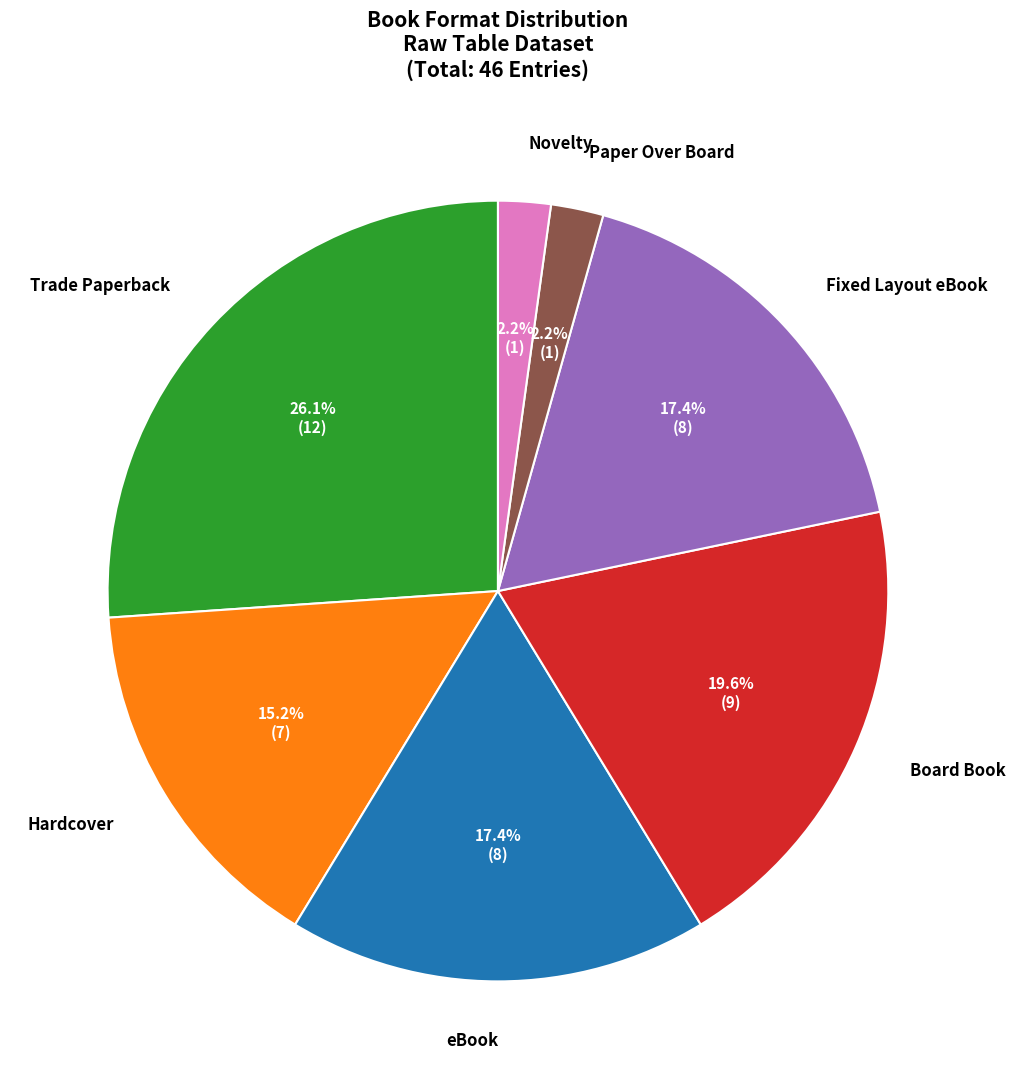

Which category has the biggest portion of the pie?

Trade Paperback